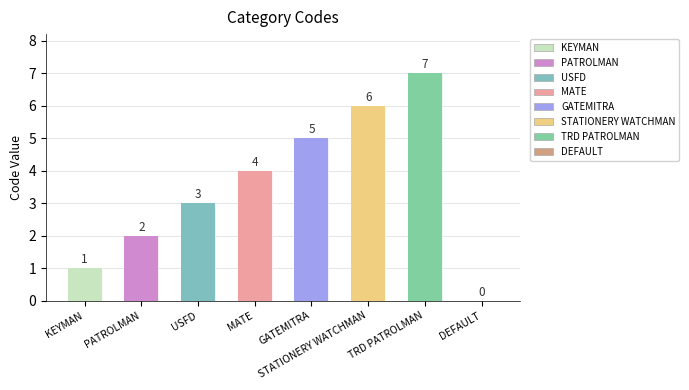

Rank the categories by value from lowest to highest.

DEFAULT, KEYMAN, PATROLMAN, USFD, MATE, GATEMITRA, STATIONERY WATCHMAN, TRD PATROLMAN